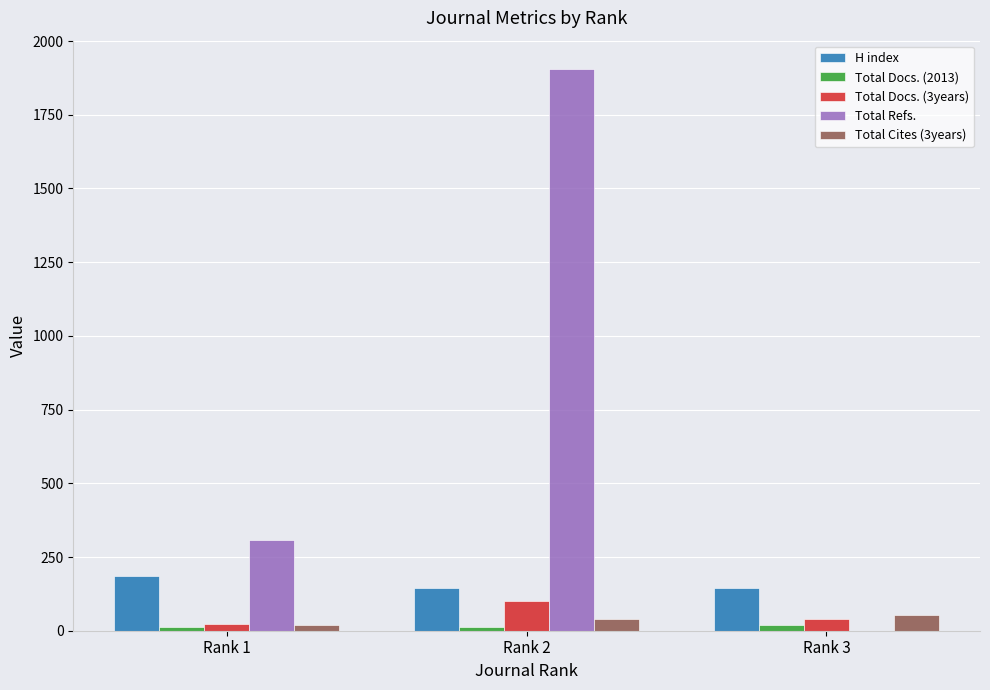

Which category has the highest value across all series?

Rank 2